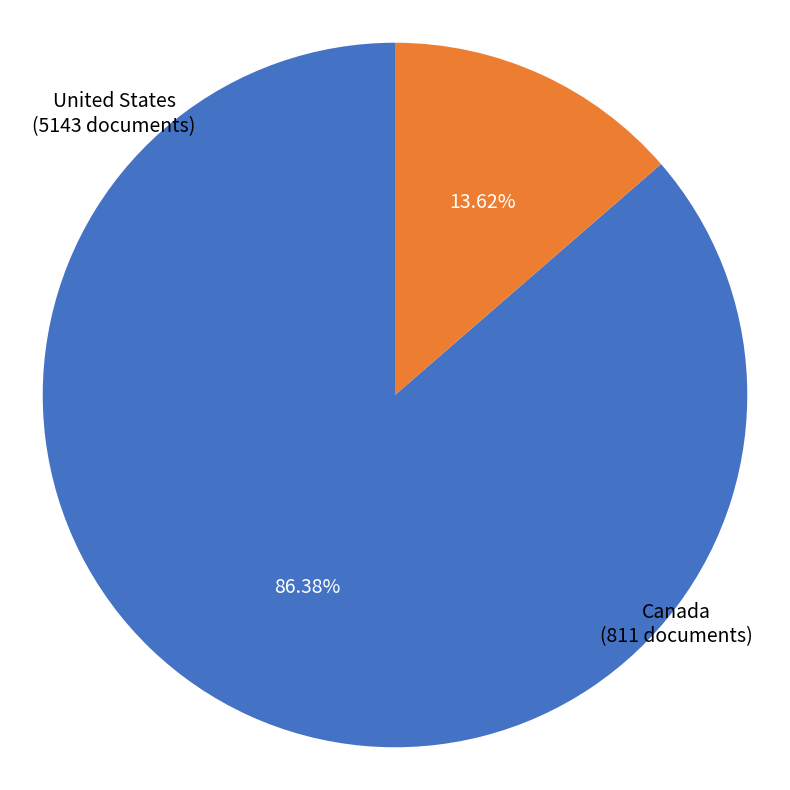

To the nearest percent, what is the combined percentage of Canada and United States?

100%